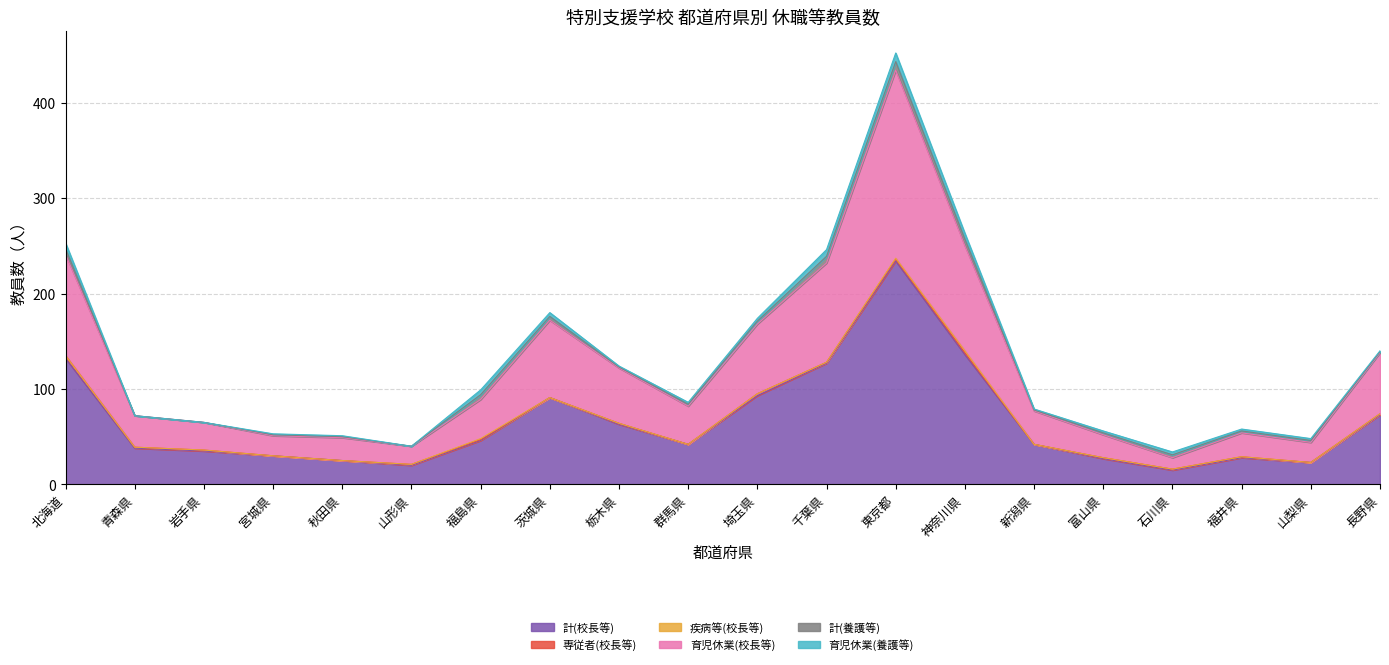

Which series has the widest spread of values?

計(校長等)